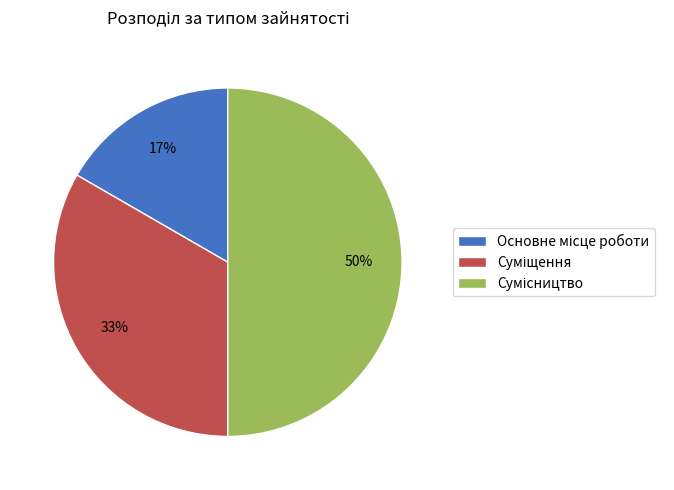

To the nearest percent, what is the average slice percentage?

33%